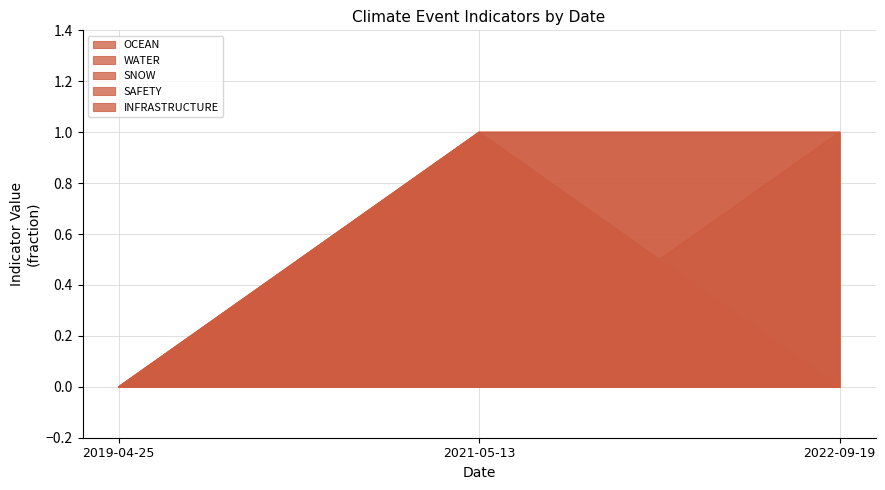

Is the value of OCEAN at 2022-09-19 greater than the value of INFRASTRUCTURE at 2019-04-25?

Yes